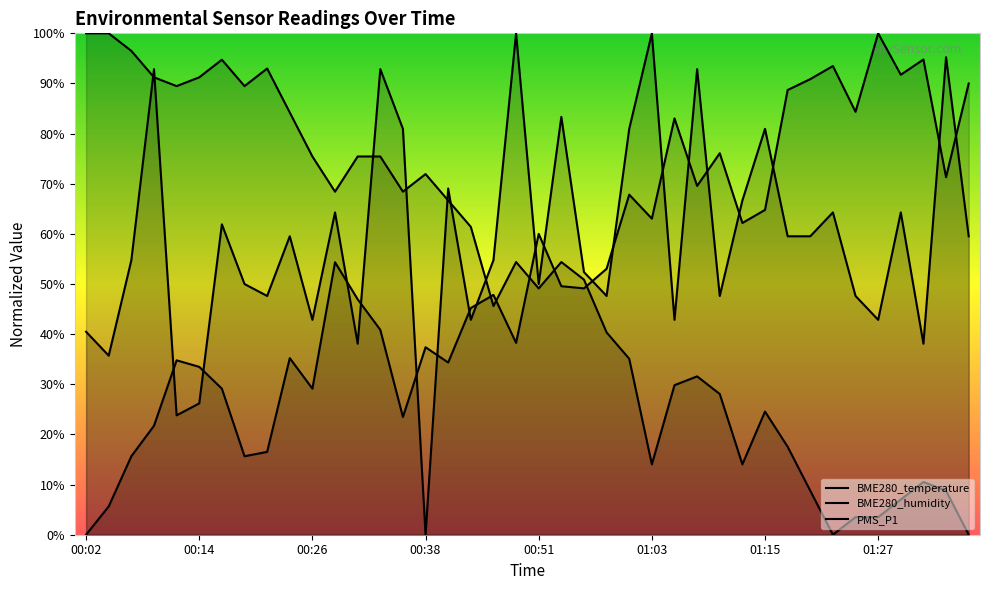

At which label does PMS_P1 first exceed 59?

00:09